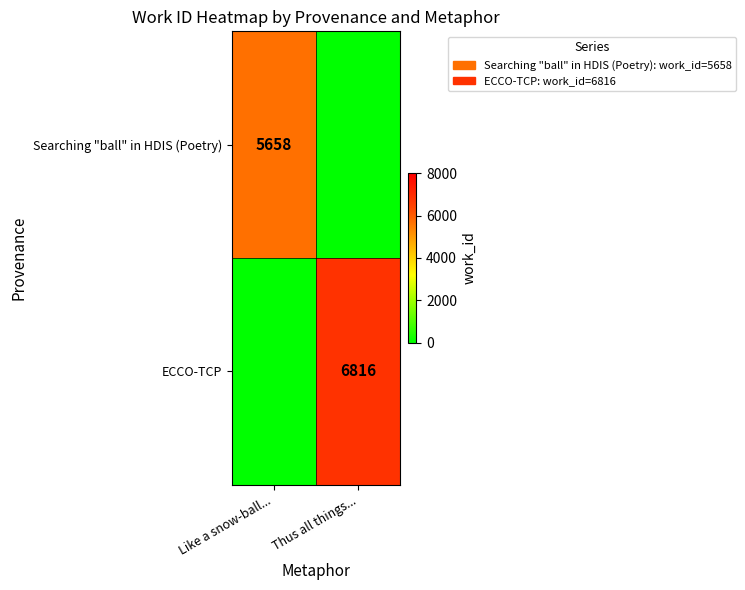

Is it true that Searching "ball" in HDIS (Poetry) equals 2112 at Like a snow-ball...?

False